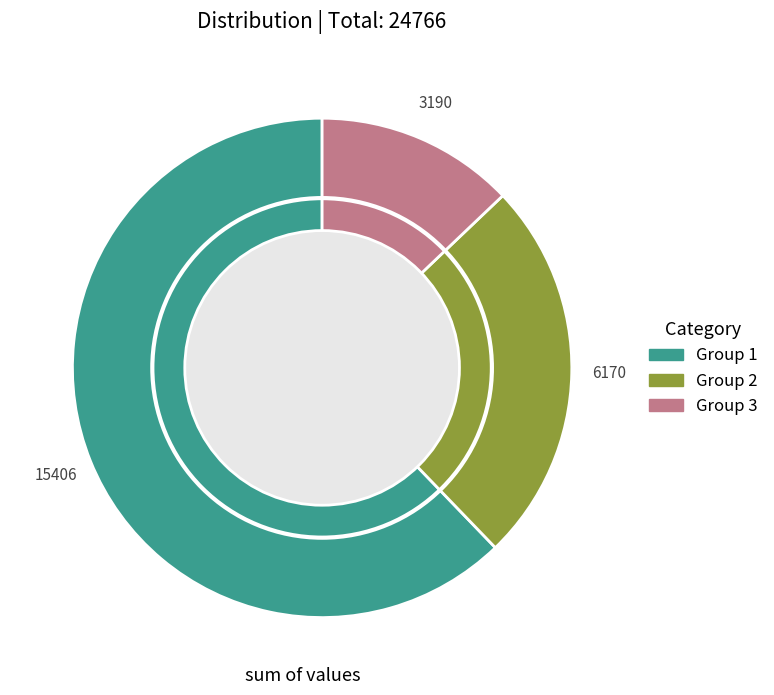

Does any single category account for the majority?

Yes